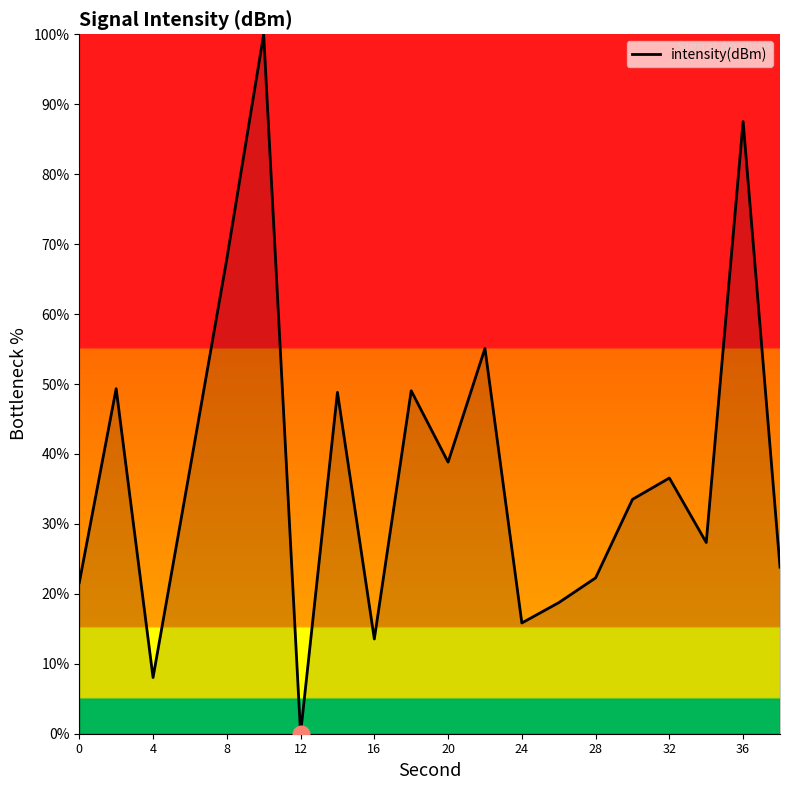

What is the difference between the maximum and minimum values?

100.0